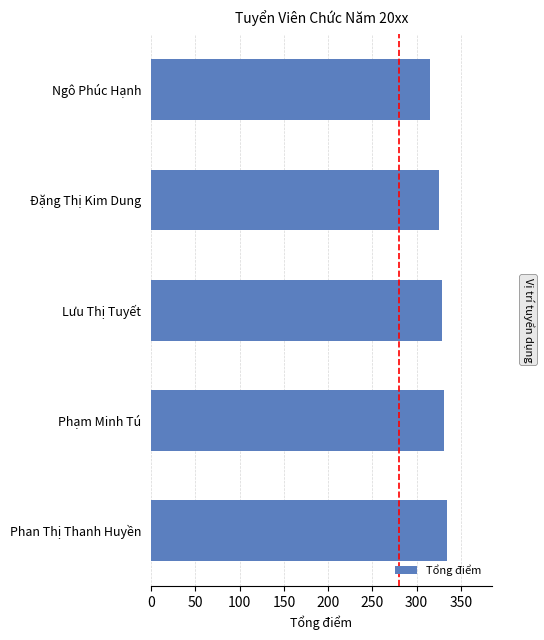

What is the average value?

326.8